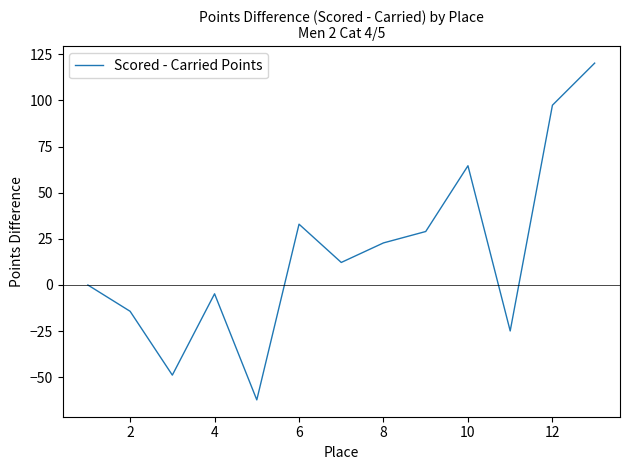

What is the minimum value shown in the chart?

-62.2